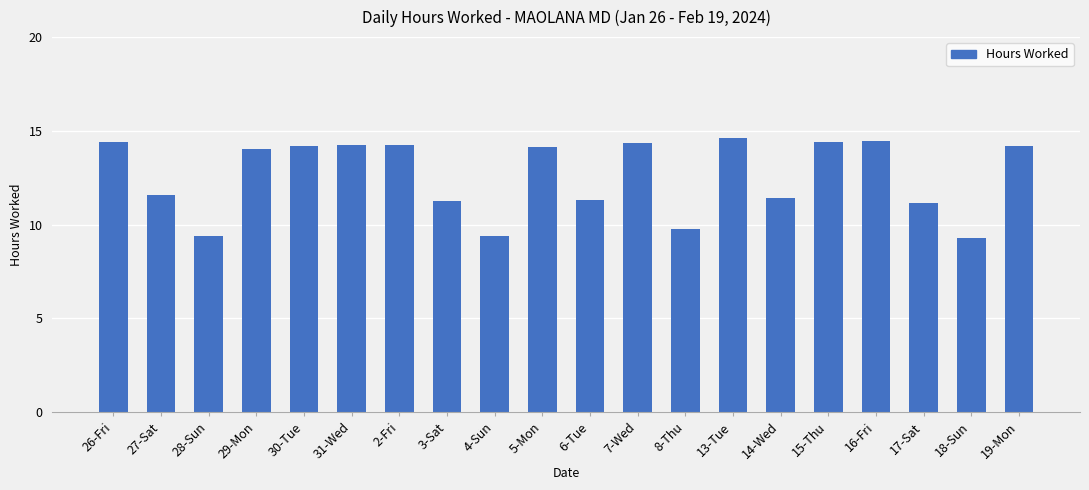

Which label corresponds to the largest value in the chart?

13-Tue